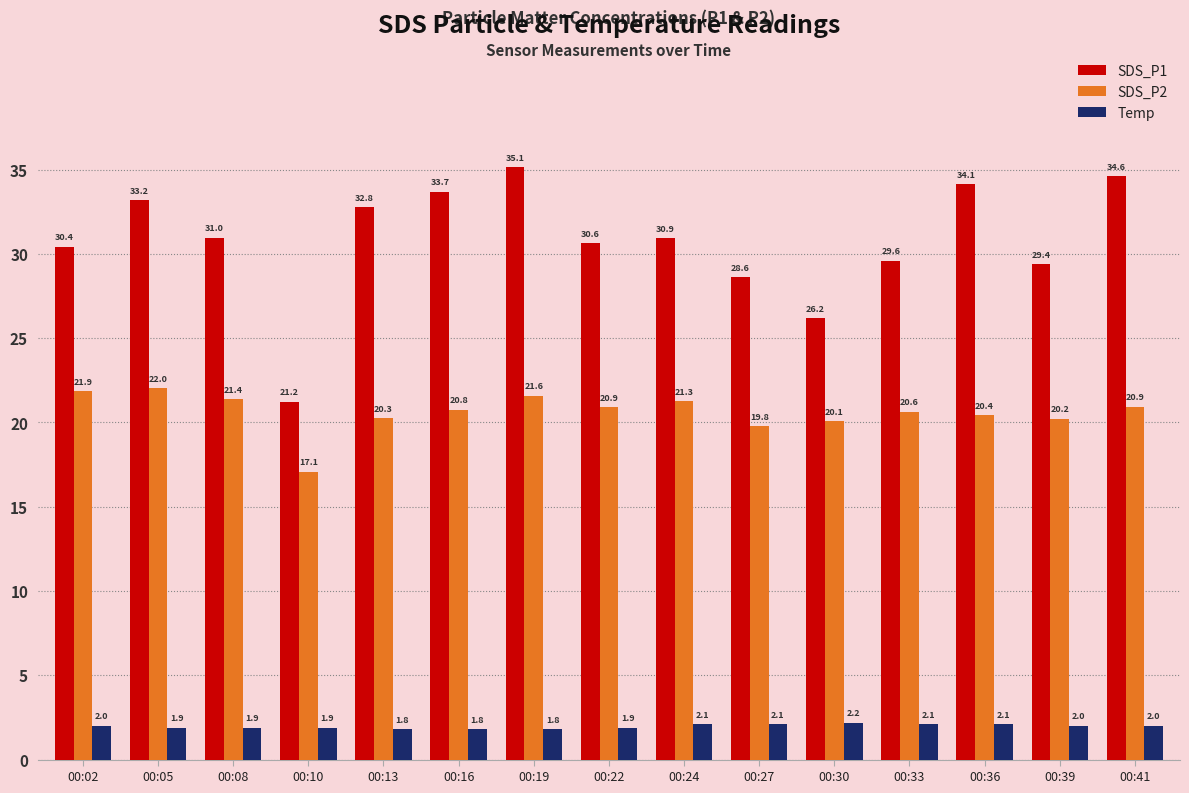

True or false: SDS_P2 has a value of 7.4 at 00:02.

False